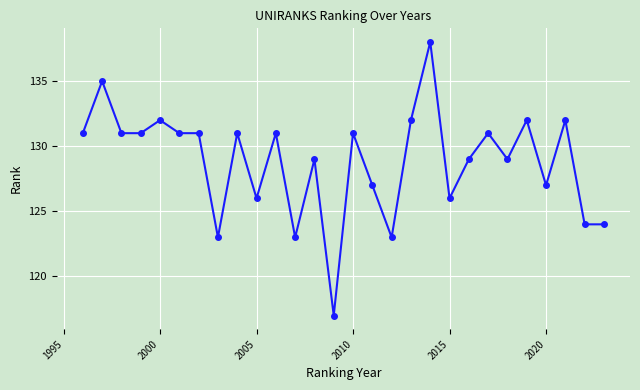

True or false: the data has more than 0 interior local peaks.

True